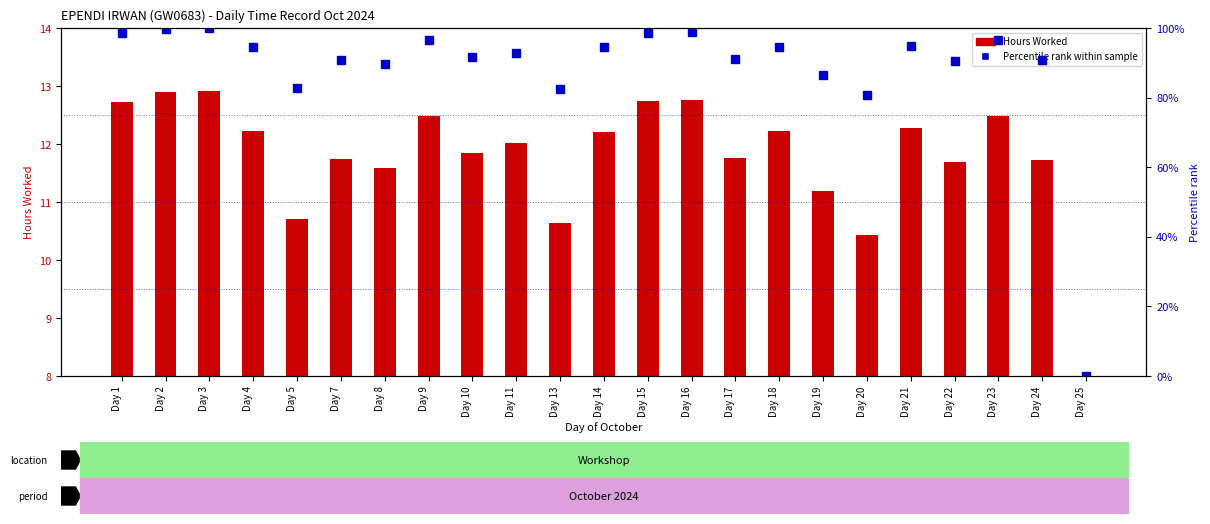

What is the total value across all series at Day 11?

105.0